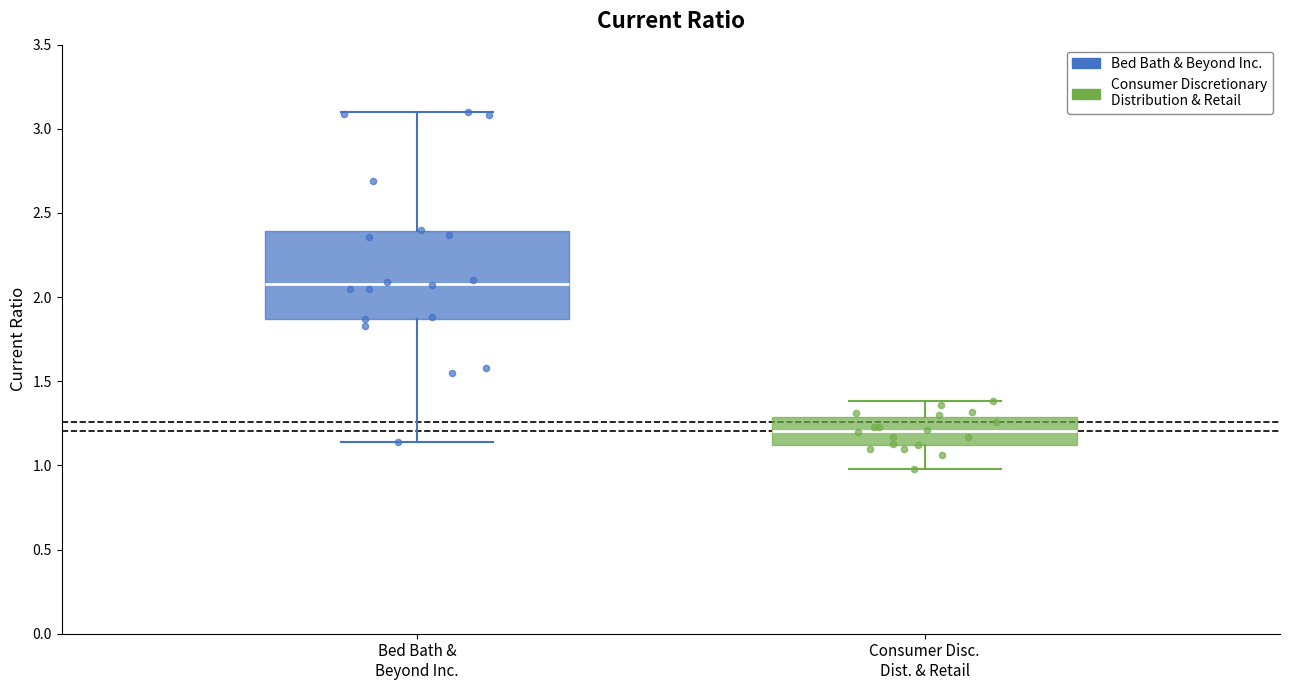

Comparing the boxes themselves (not the whiskers), which one is the tallest?

Bed Bath & Beyond Inc.